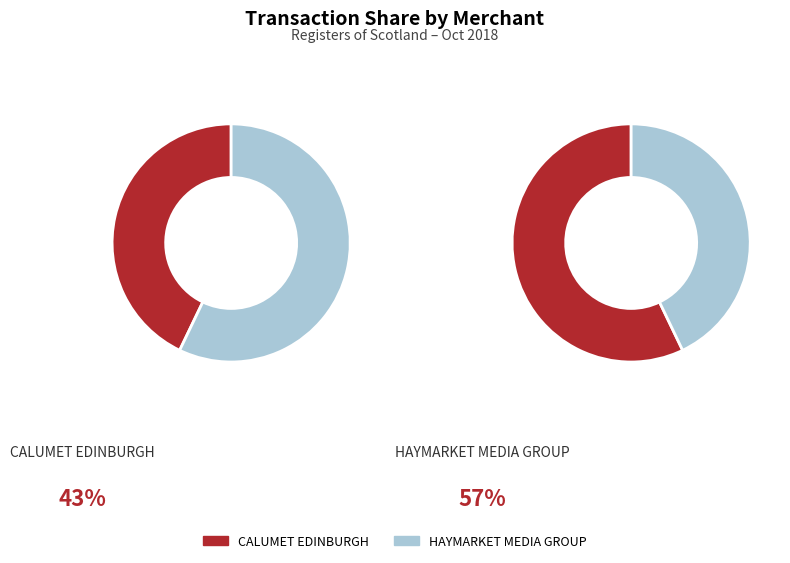

To the nearest percent, what is the difference between the largest and smallest slice percentages?

14%